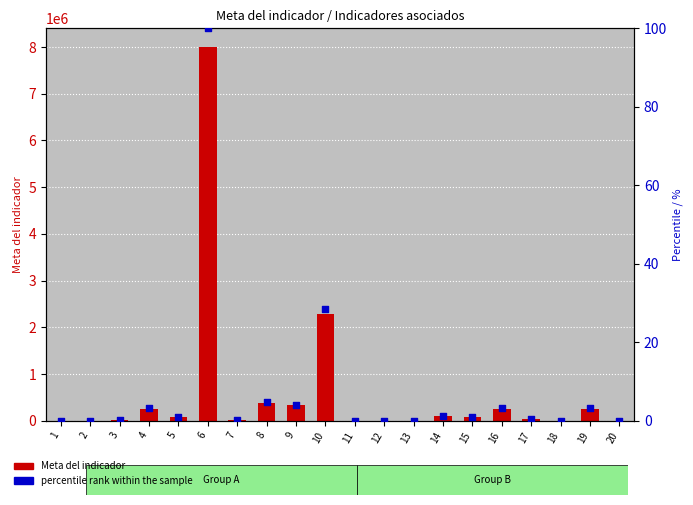

Which series has the largest Y range (max minus min)?

Meta del indicador